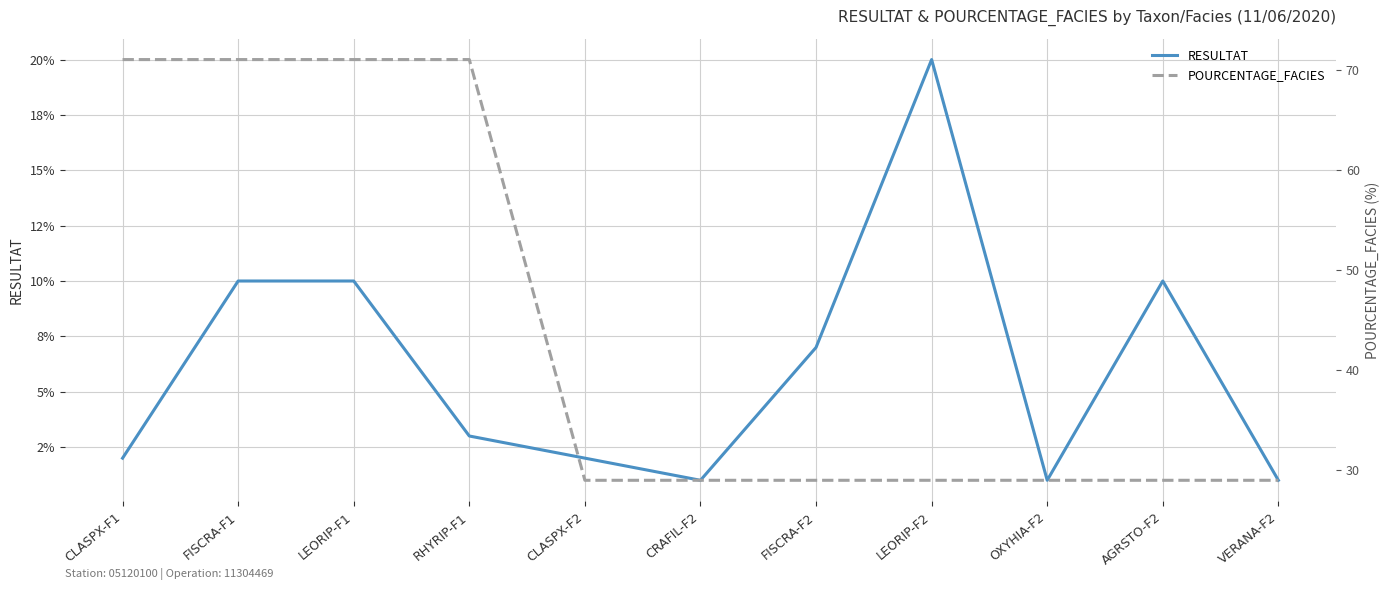

In RESULTAT, how many points are higher than both neighbors (excluding endpoints)?

2